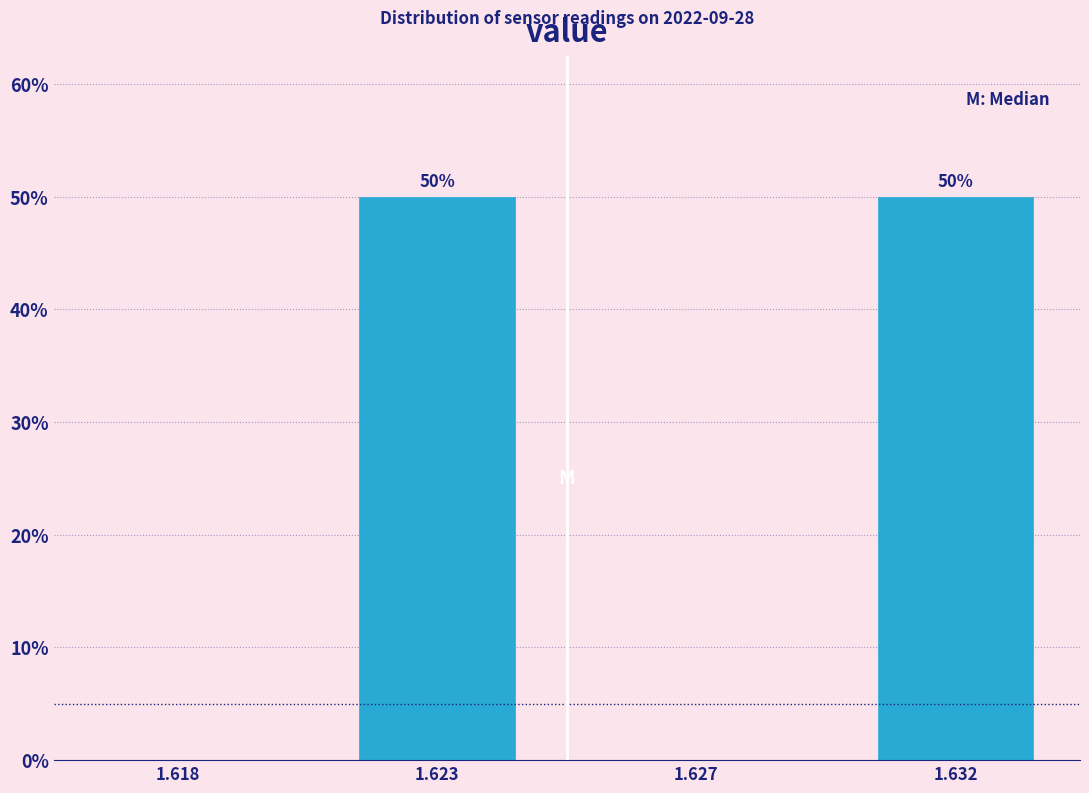

Reading left to right, list all the values displayed in this chart.

1.618=0	1.623=50	1.627=0	1.632=50